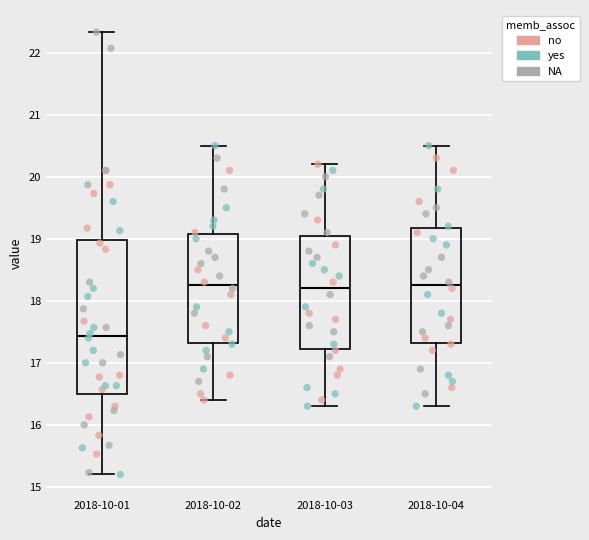

Which box is the tallest, from its lower edge to its upper edge?

2018-10-01